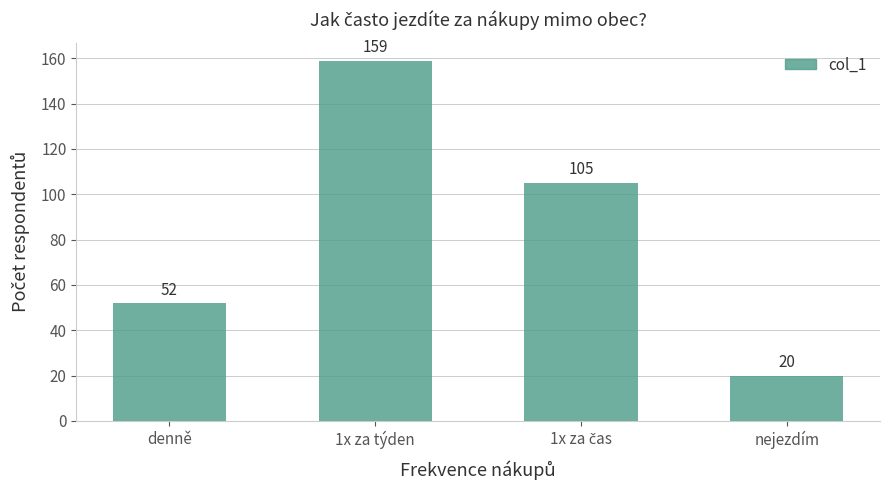

The chart shows a value of 15 at denně. True or false?

False